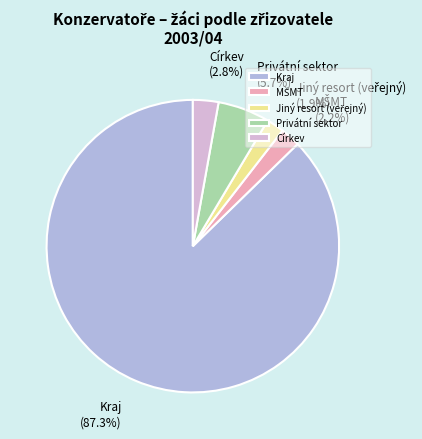

Between Privátní sektor and Církev, which is larger?

Privátní sektor